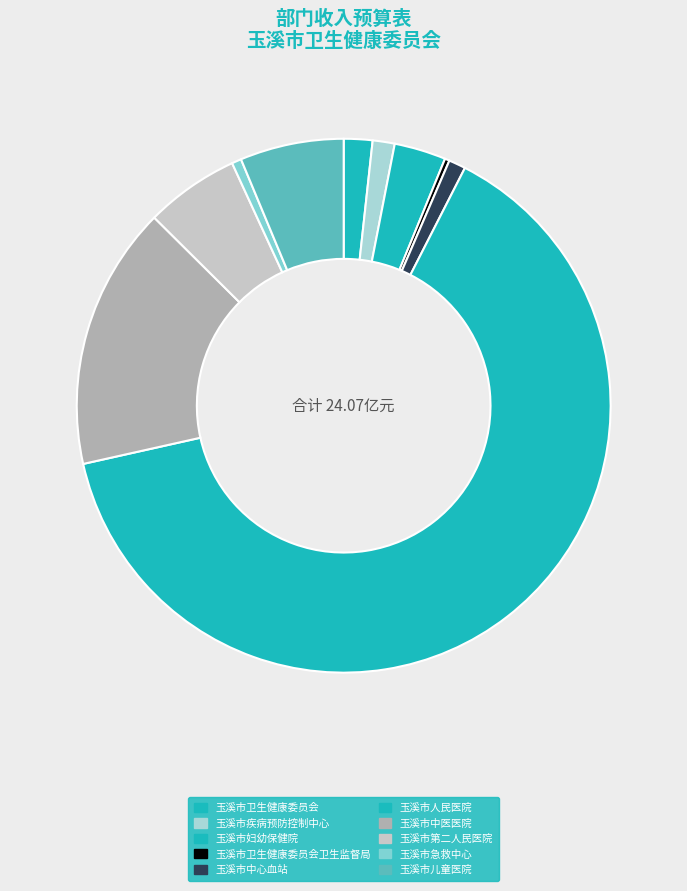

To the nearest percent, what portion does 玉溪市中心血站 represent?

1%